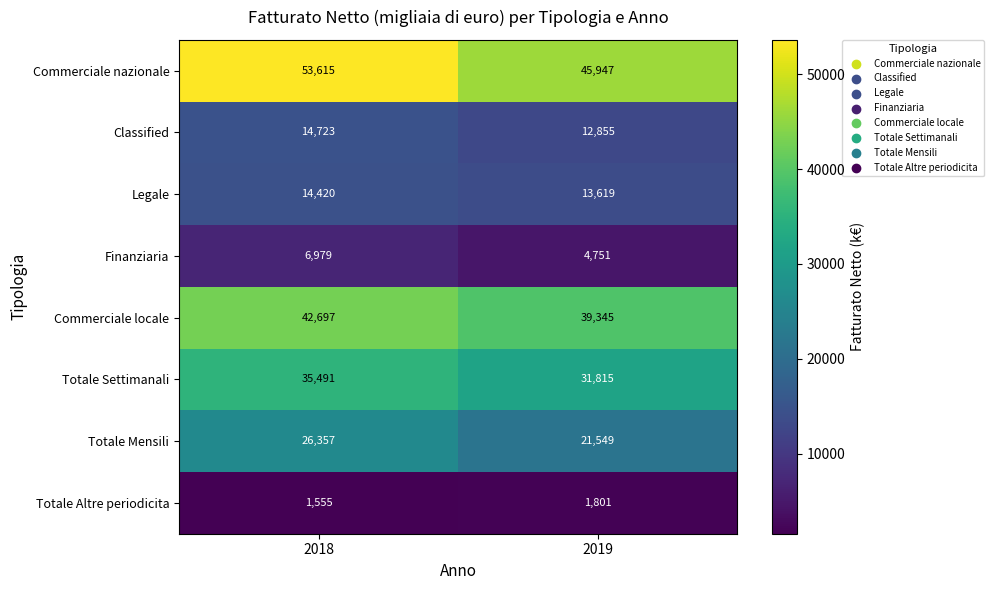

At which category is the sum across all series the highest?

2018